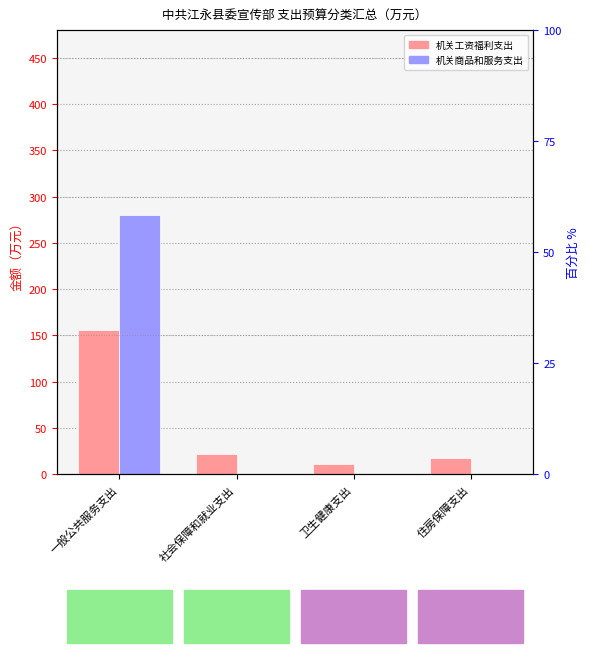

What is the label of the 2nd bar from the right?

卫生健康支出